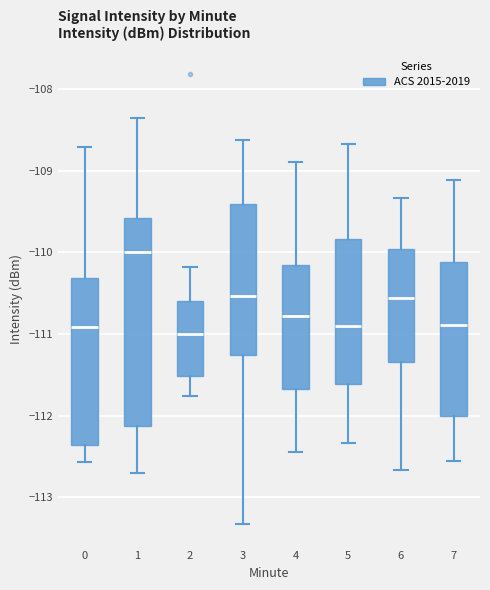

Which box is the tallest, from its lower edge to its upper edge?

1